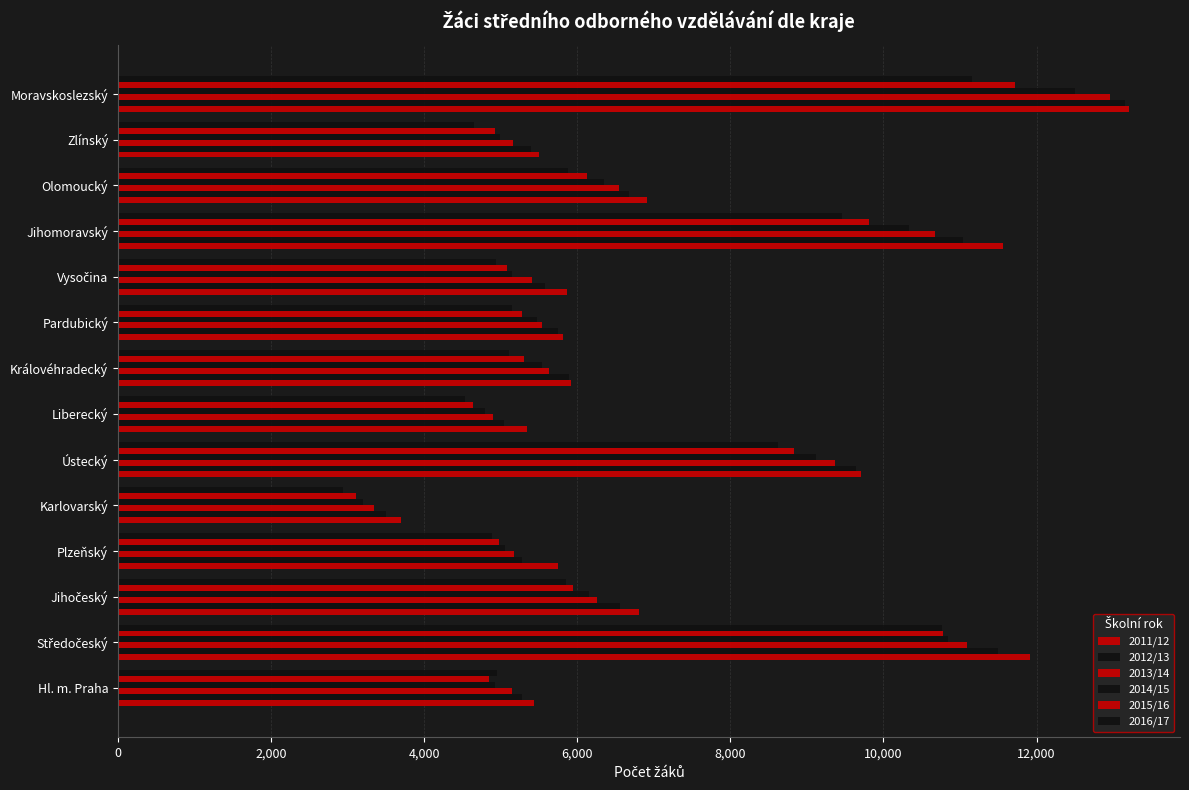

What is the difference between the second highest and minimum values in the 2013/14 series?

7750